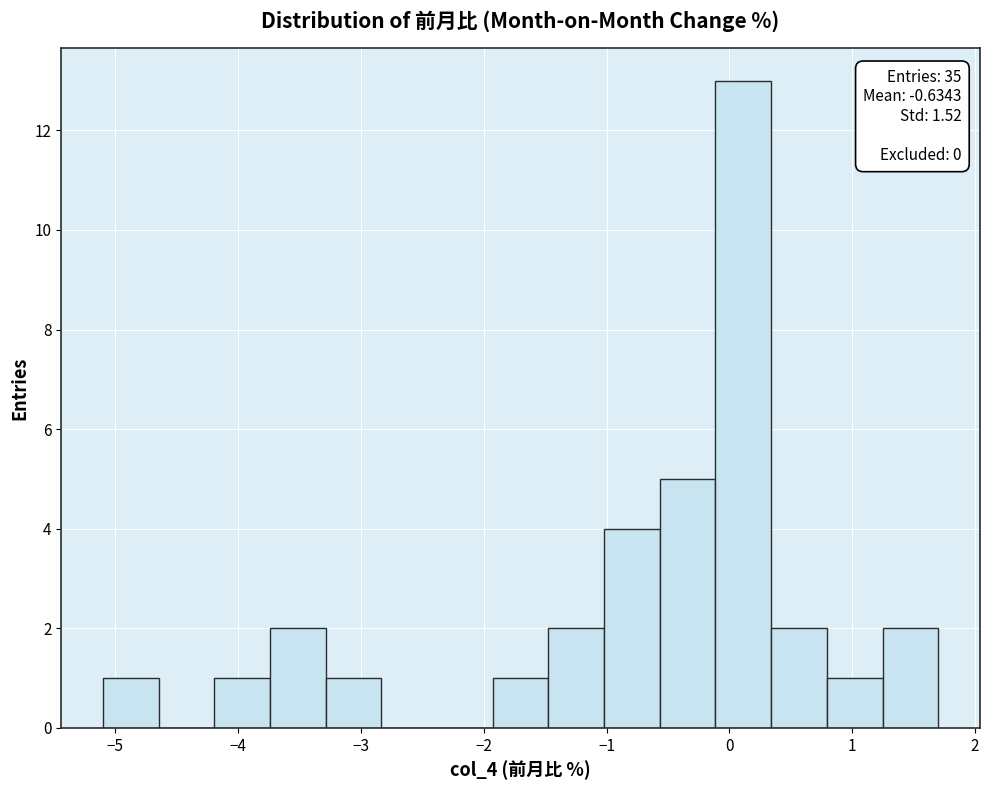

Over which range of the x-axis is the bar tallest?

-0.1 to 0.3